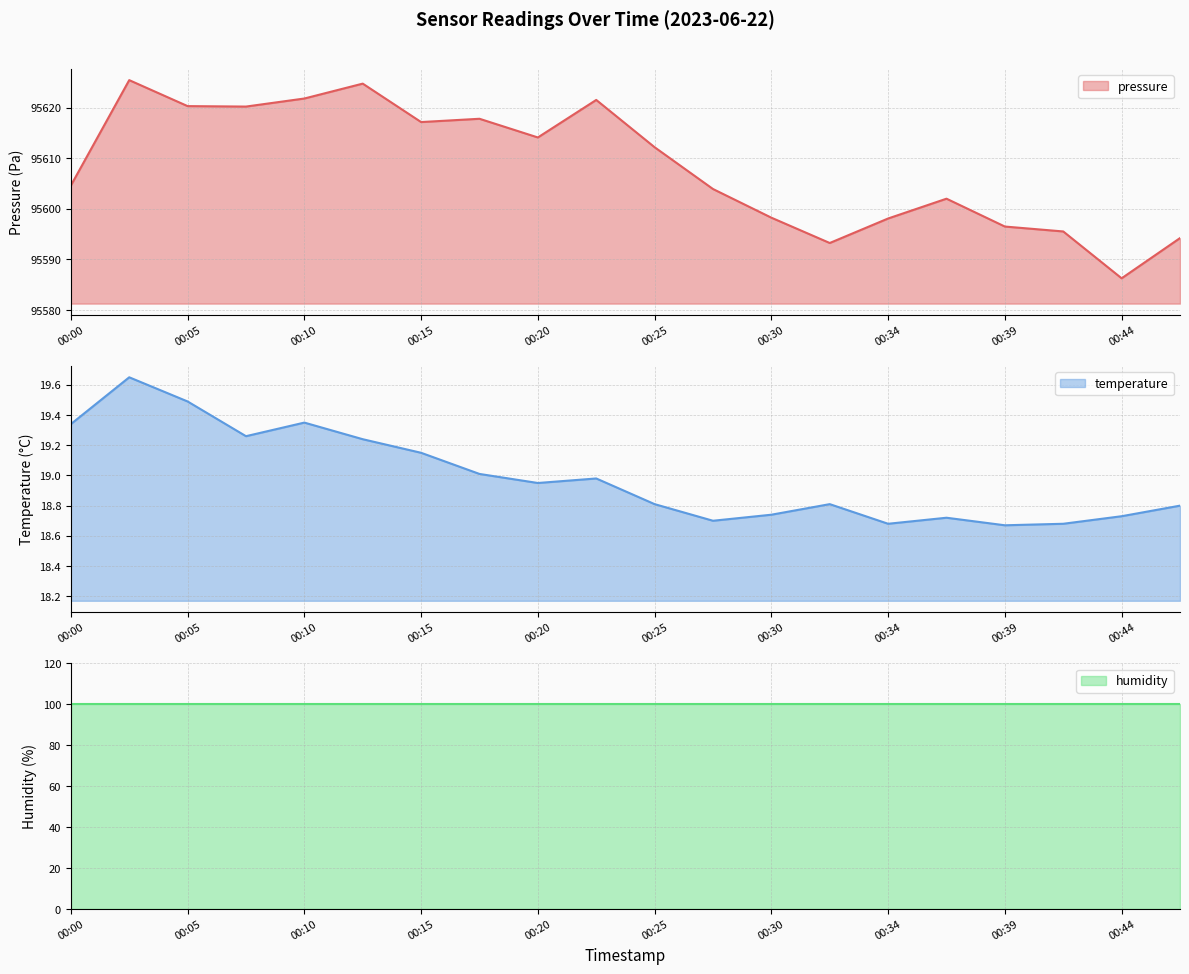

Where is the first local maximum for temperature?

00:02